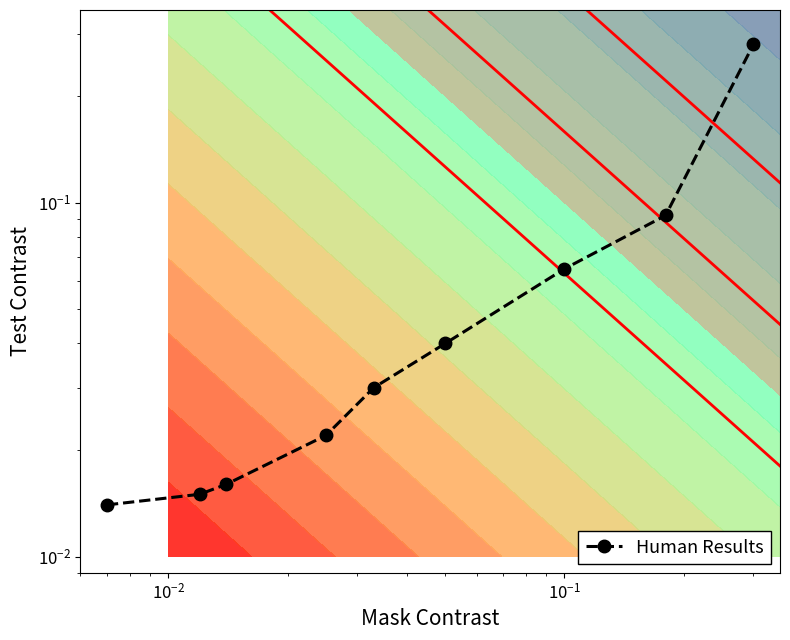

What is the difference between the maximum and second lowest values?

0.3